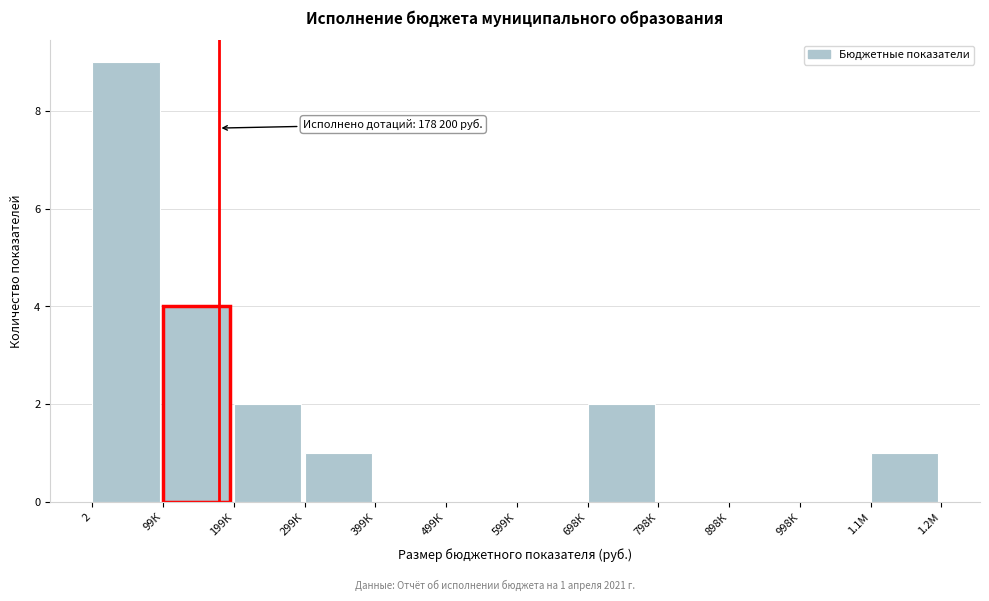

Reading left to right, list all the values displayed in this chart.

2=9	99К=4	199К=2	299К=1	399К=0	499К=0	599К=0	698К=2	798К=0	898К=0	998К=0	1.1М=1